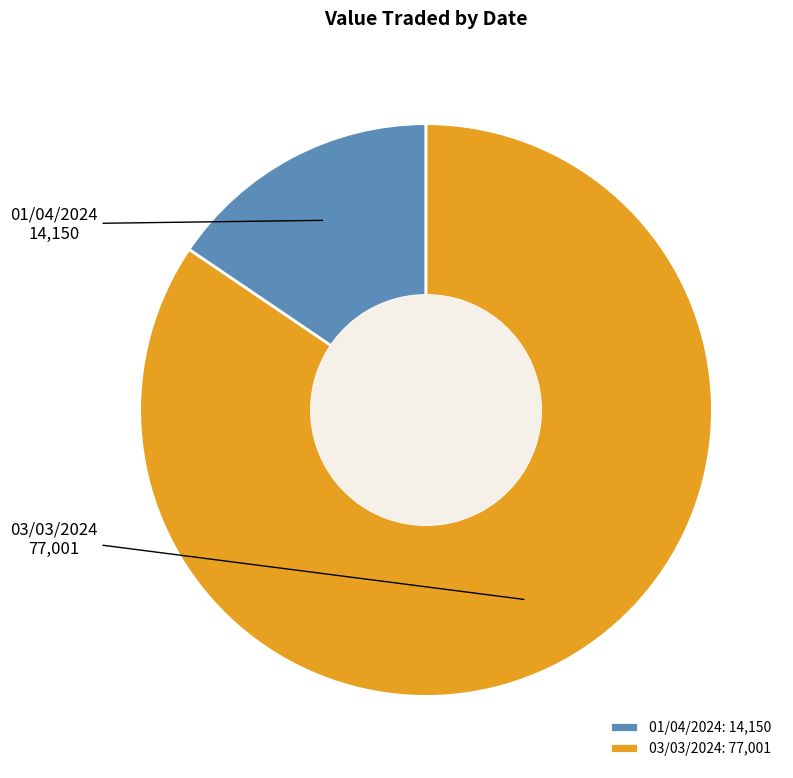

Do 01/04/2024 and 03/03/2024 together represent more than half of the pie?

Yes